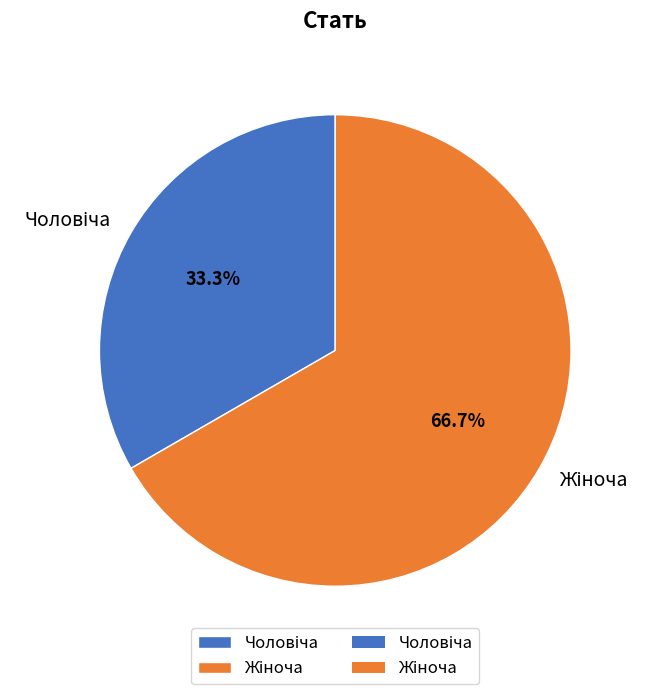

Does any single category account for the majority?

Yes